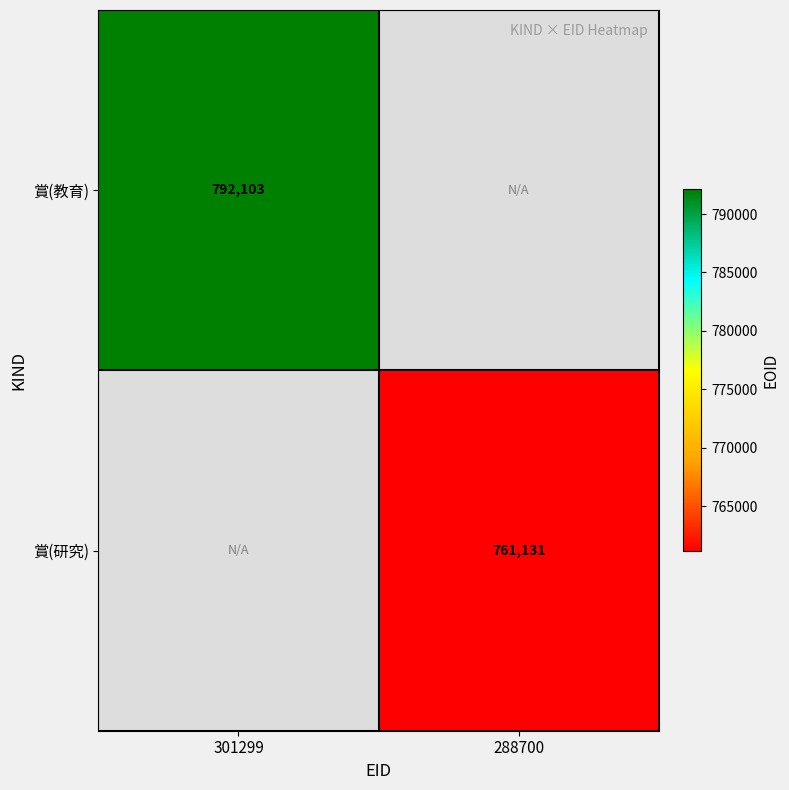

Is the value of 賞(研究) at 288700 greater than the value of 賞(教育) at 301299?

No